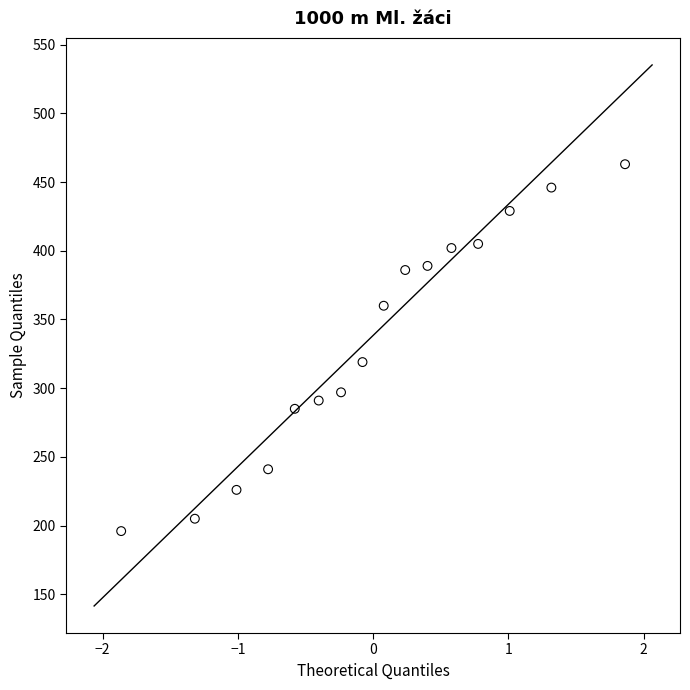

What Y value in the scatter plot is closest to 329?

319